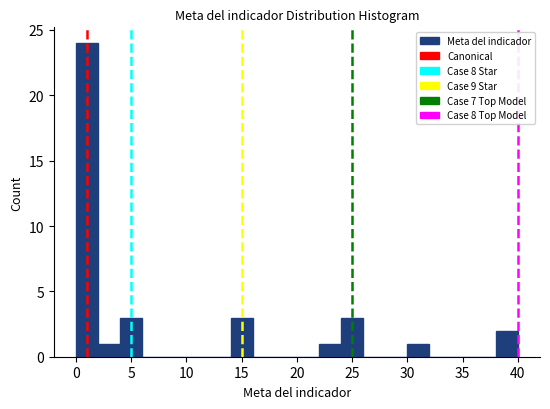

Which range on the x-axis has the tallest bar?

0 to 2